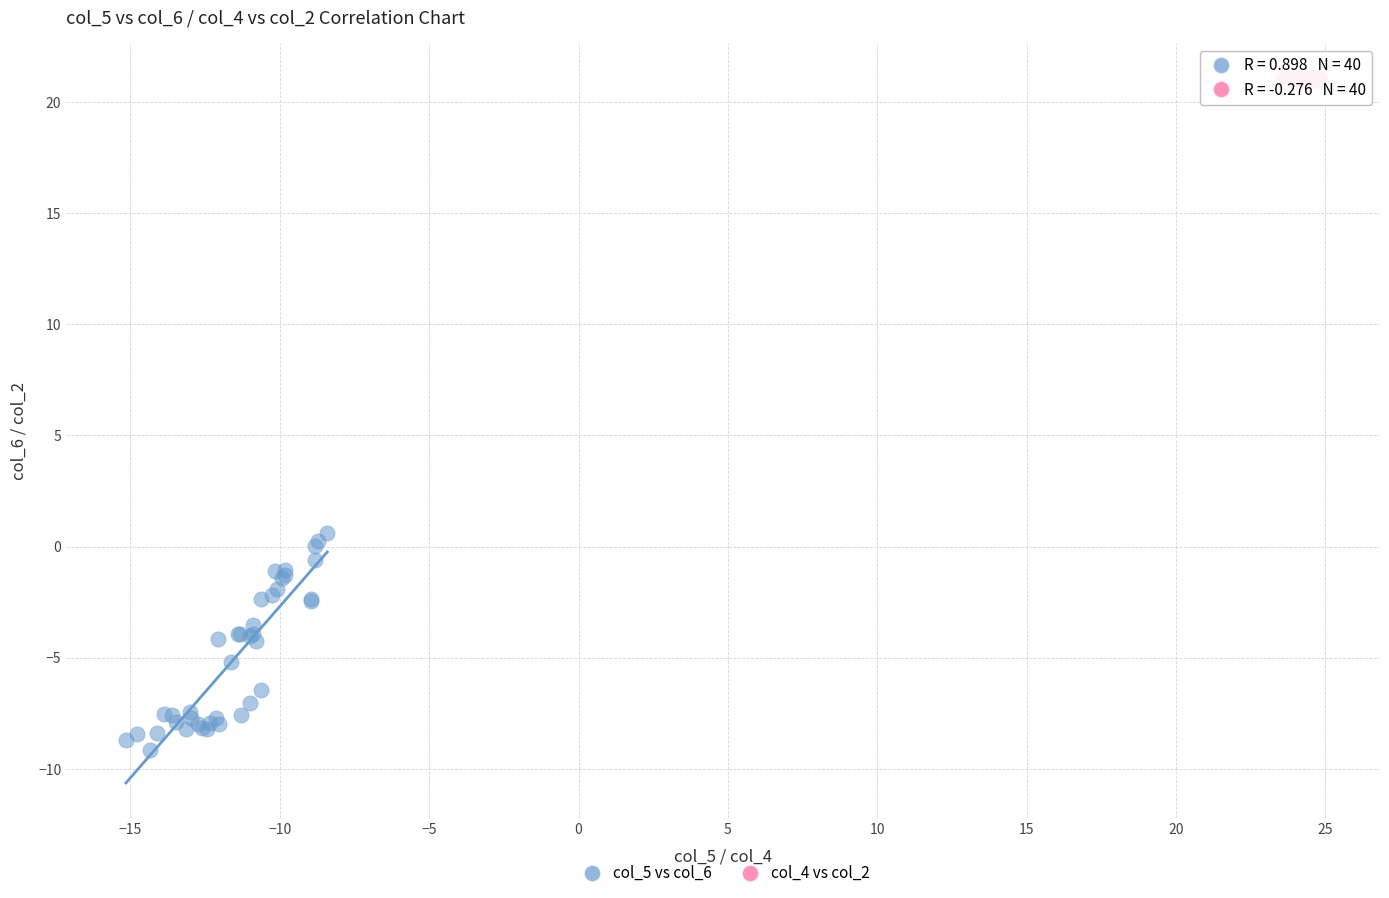

Which series has the widest spread of Y values?

col_5 vs col_6